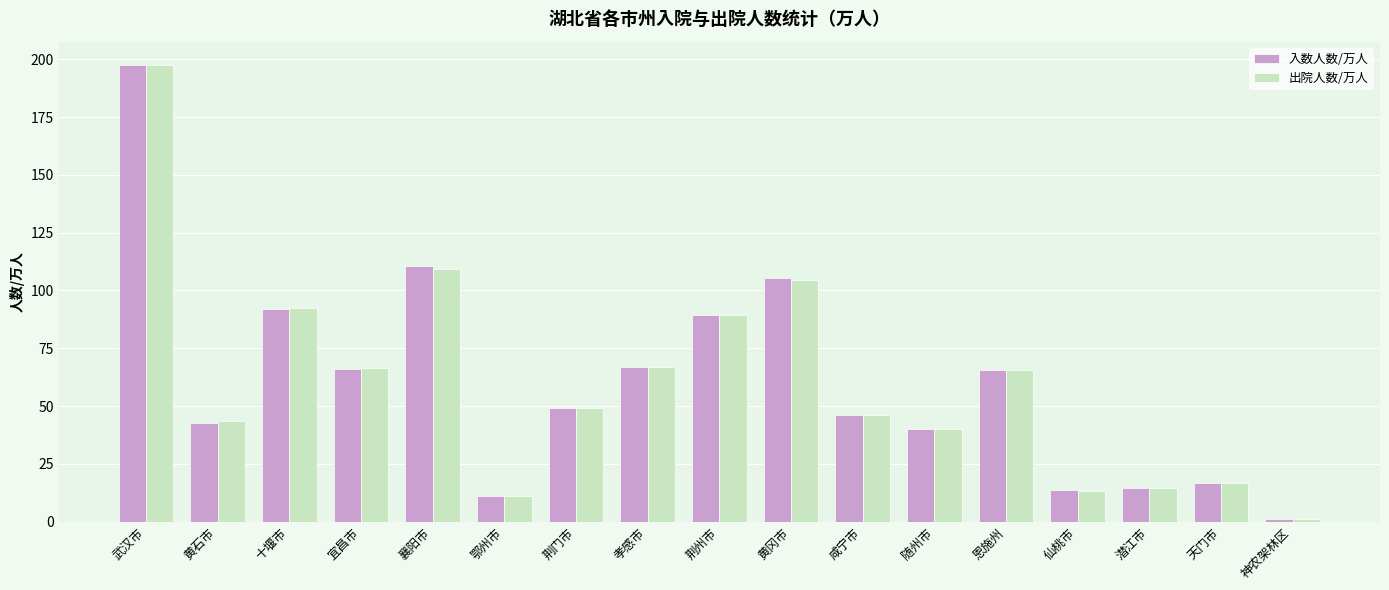

What is the highest value of the 出院人数/万人 series?

197.7